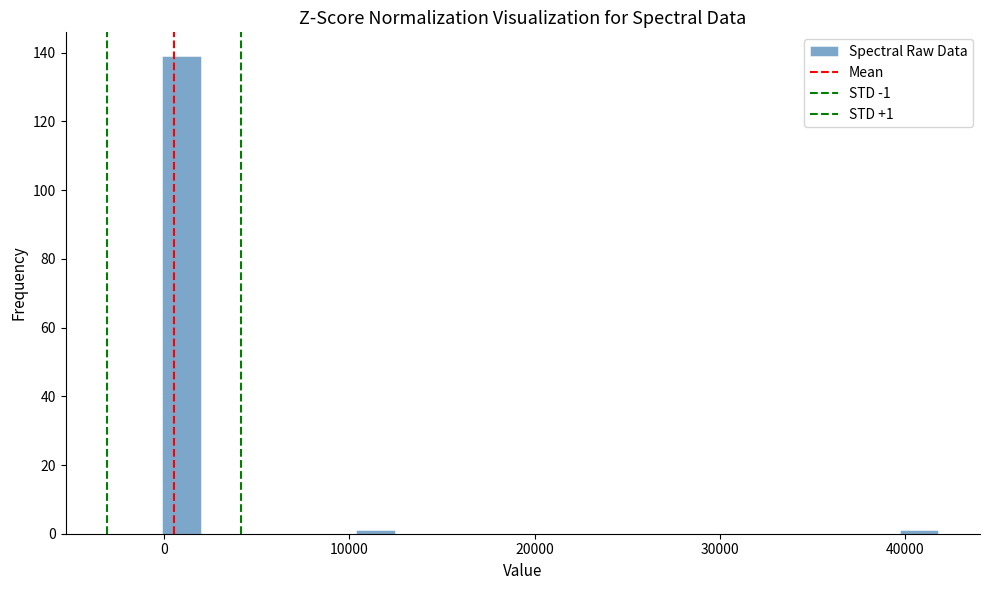

Read against the x-axis, roughly where is the centre of the tallest bar?

1000